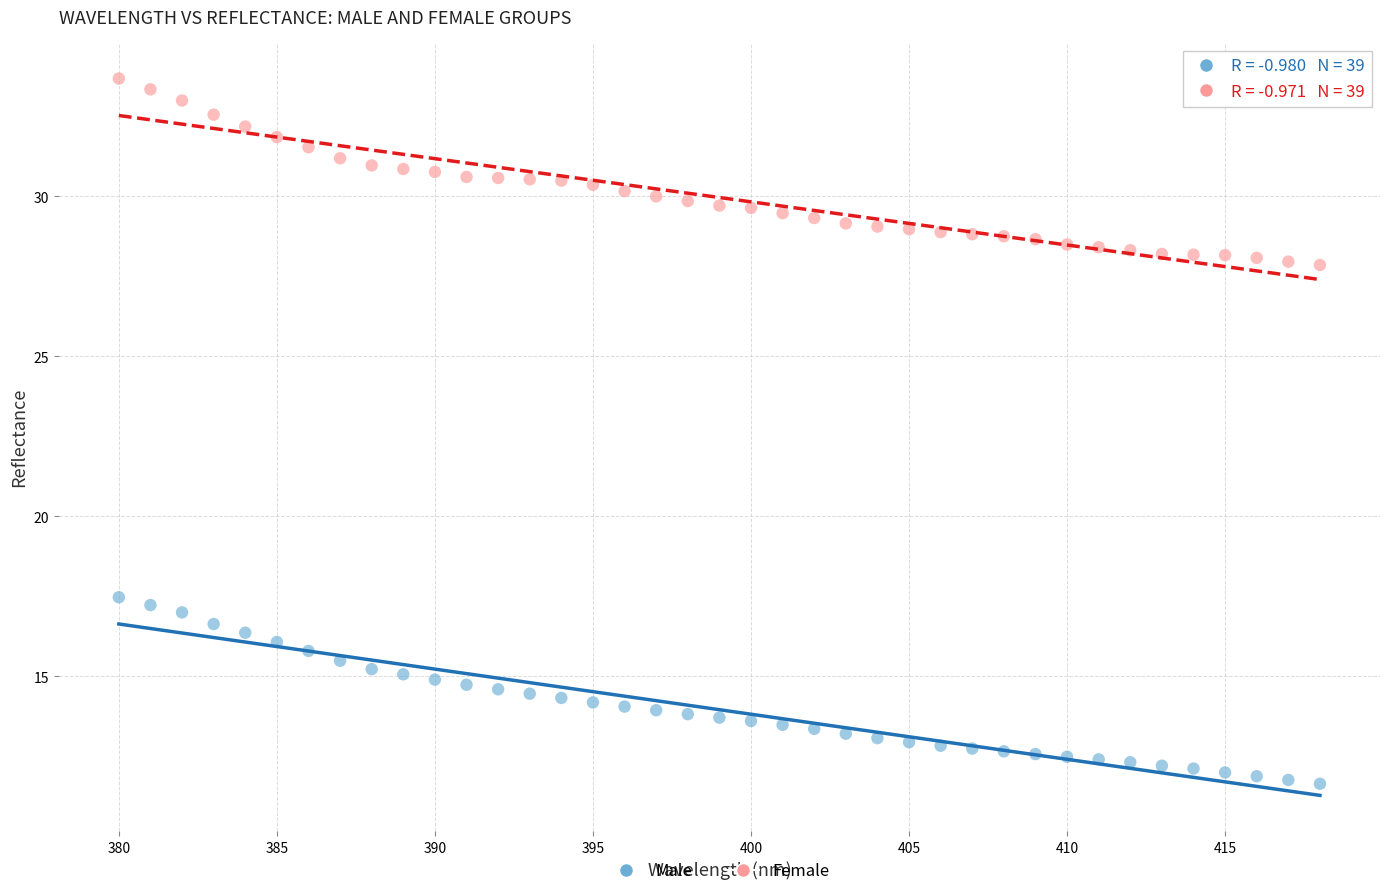

Across all data points, what is the range of Y values (max minus min)?

22.0